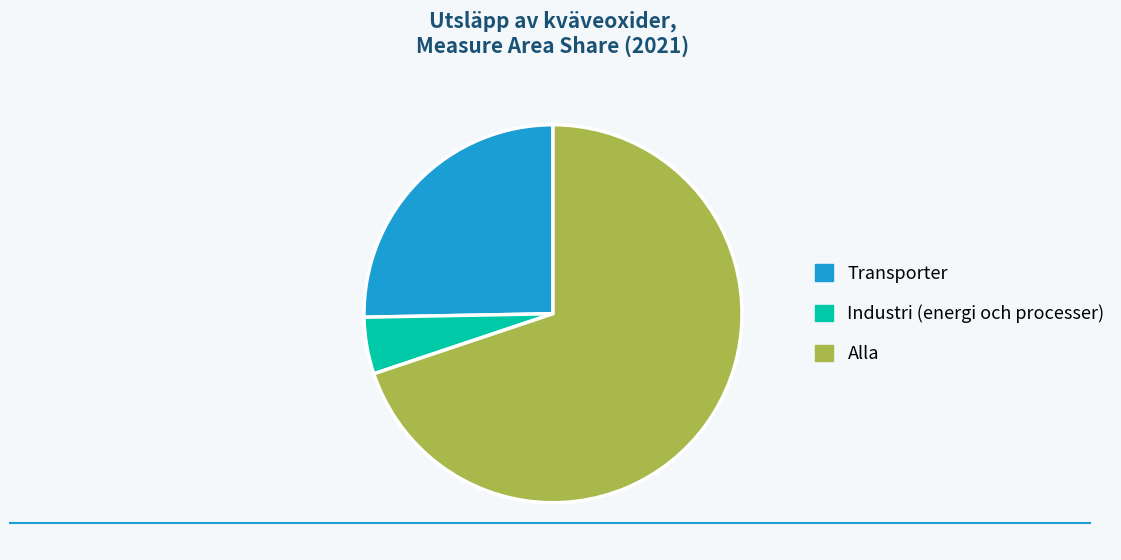

True or false: Alla accounts for 70% of the total.

True